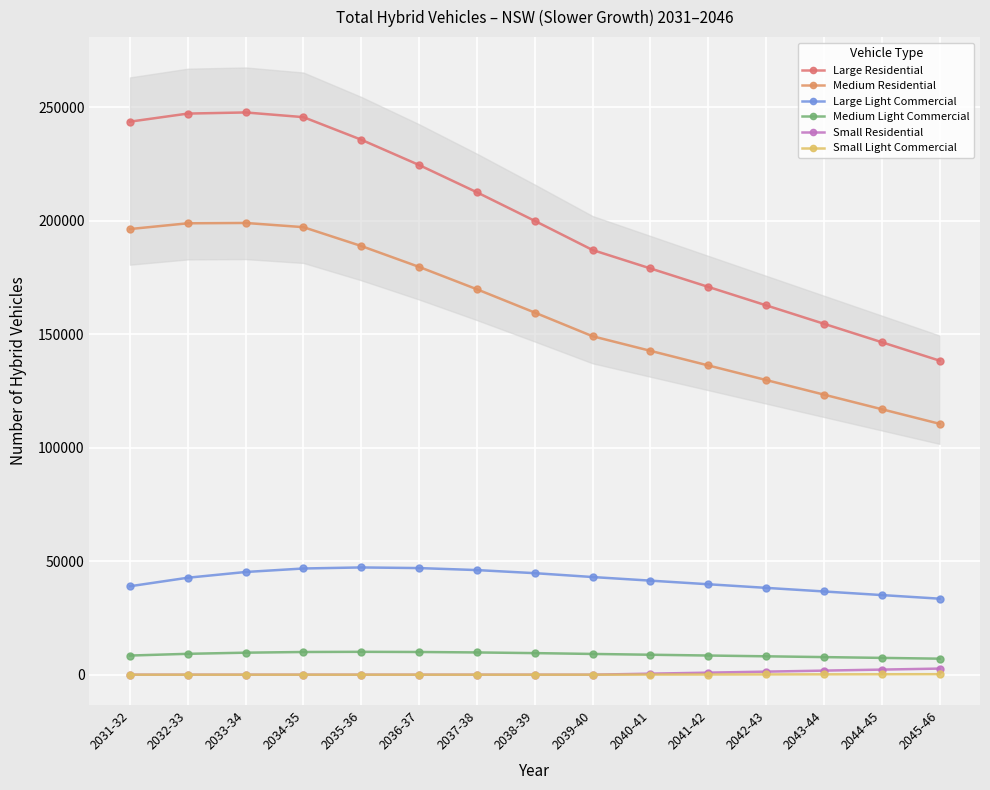

In Medium Light Commercial, how many points are higher than both neighbors (excluding endpoints)?

1